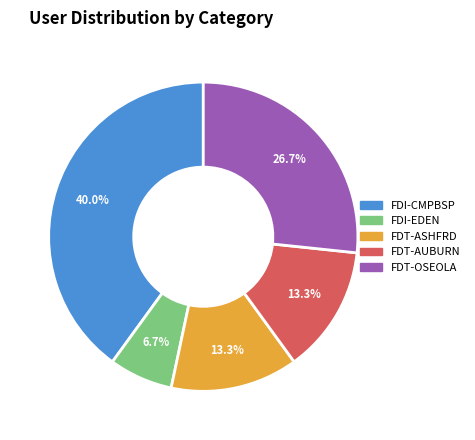

What is the smallest slice in the pie chart?

FDI-EDEN